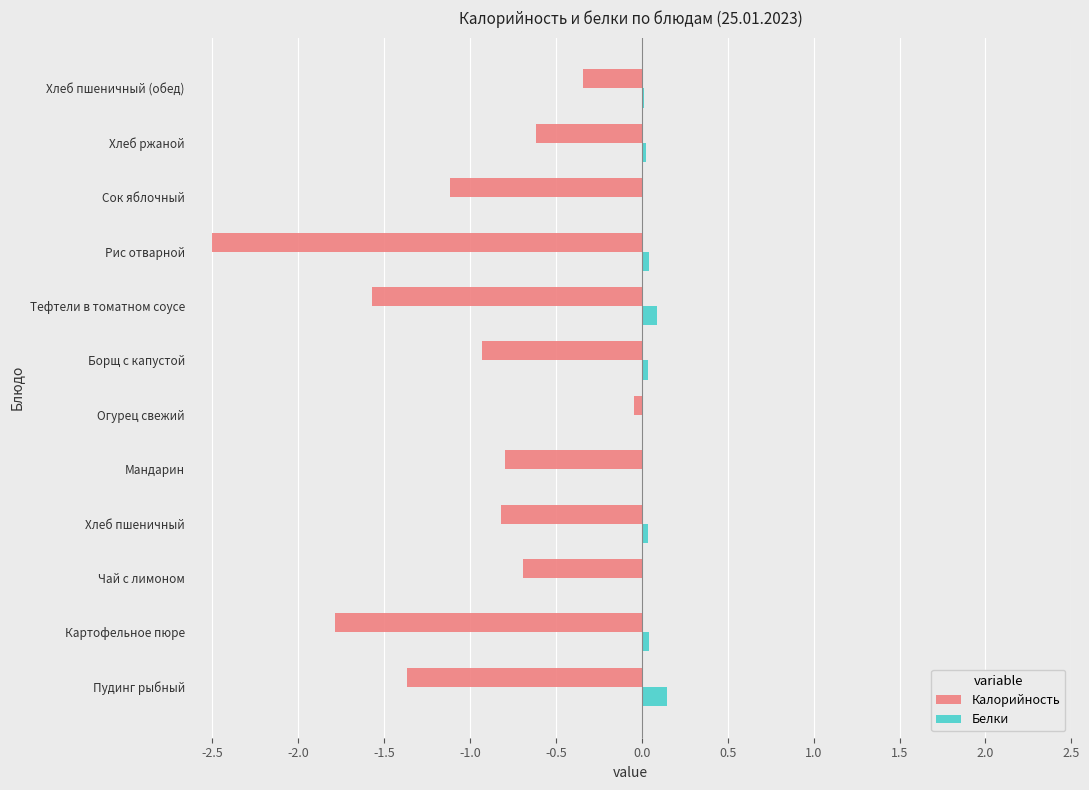

The value of Калорийность at Борщ с капустой is -0.5. True or false?

False